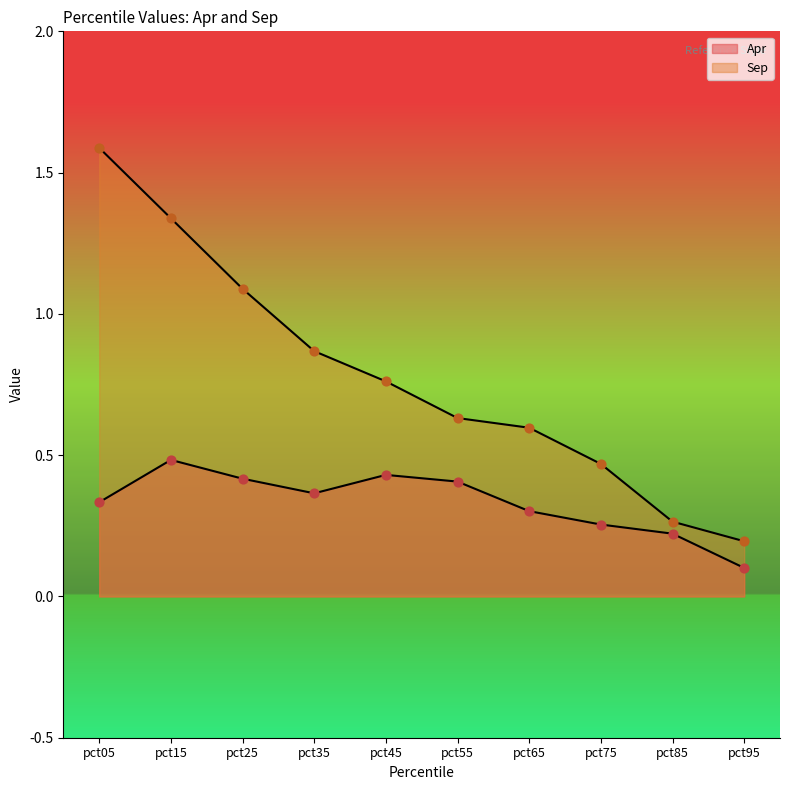

At which category is the sum across all series the highest?

pct05